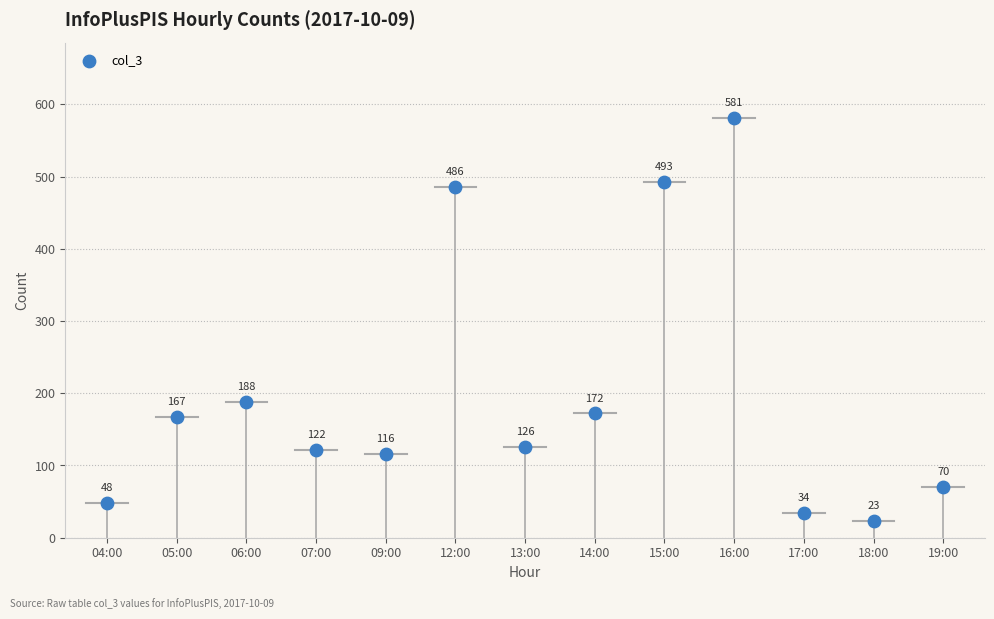

What Y value in the scatter plot is closest to 302?

188